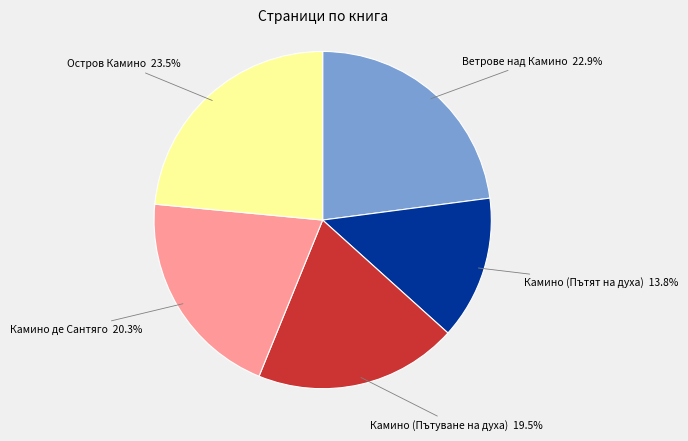

To the nearest percent, what is the average slice percentage?

20%